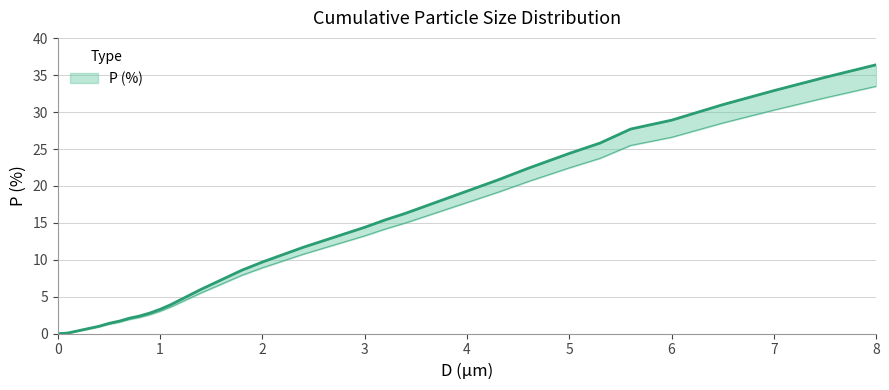

True or false: there are more than 2 points higher than both neighbors.

False